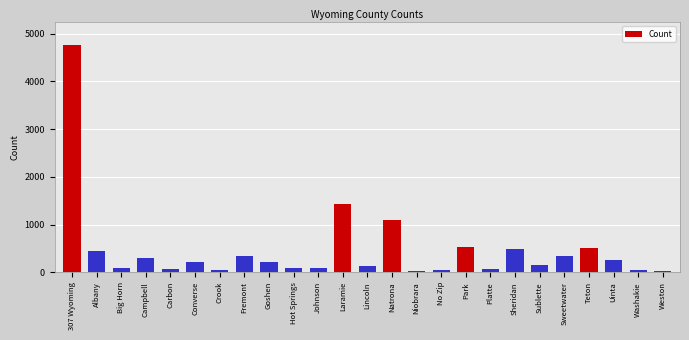

What is the change in value from Converse to Laramie?

+1214